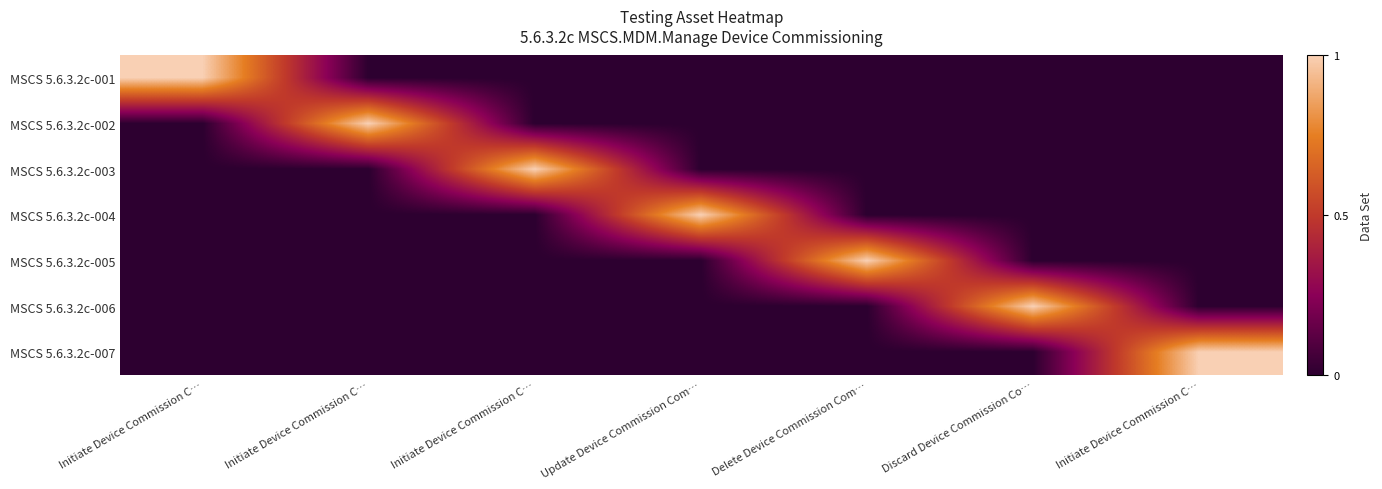

What is the difference between the highest and lowest values at Initiate Device Commission C…?

1